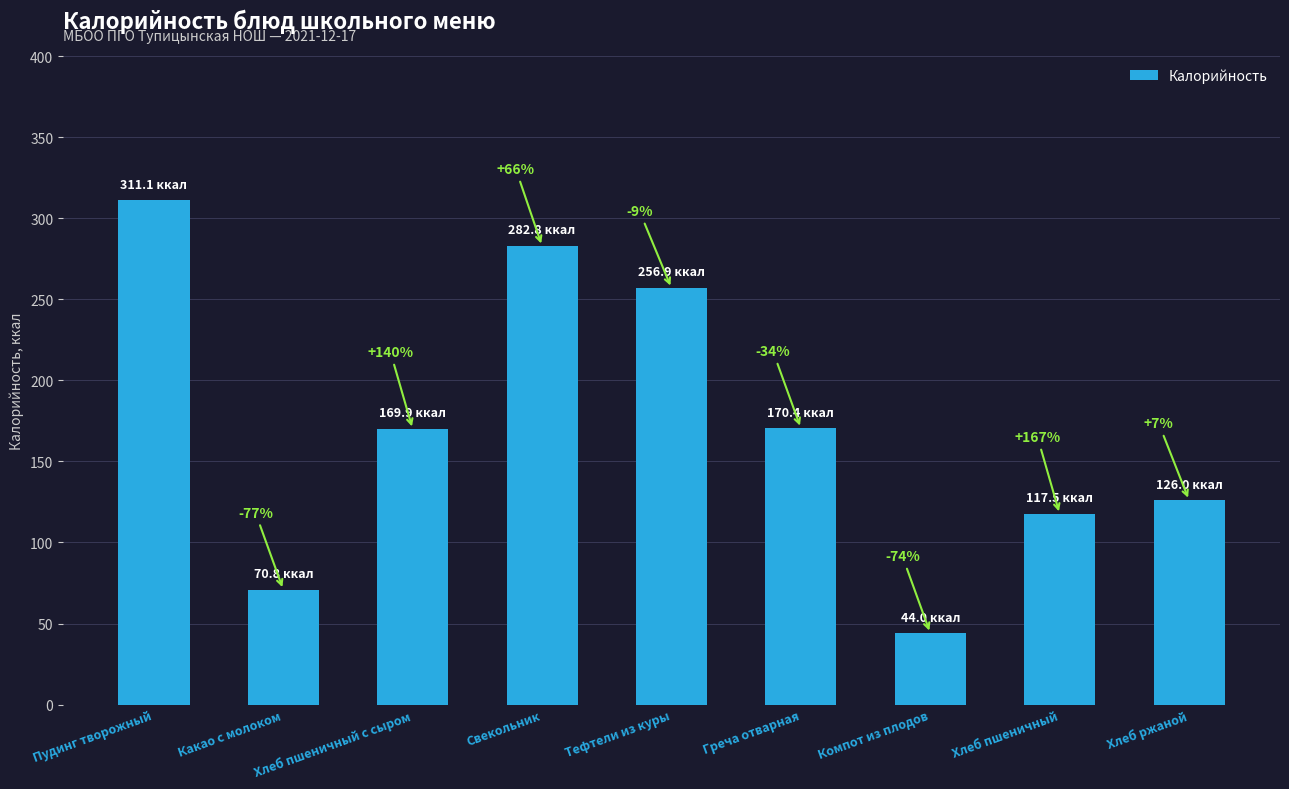

The value at Свекольник is 282.8. True or false?

True